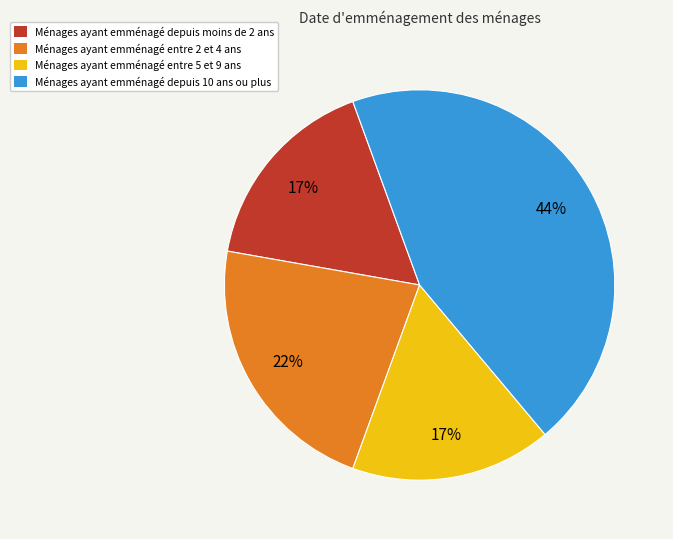

Is there a majority slice in this chart?

No